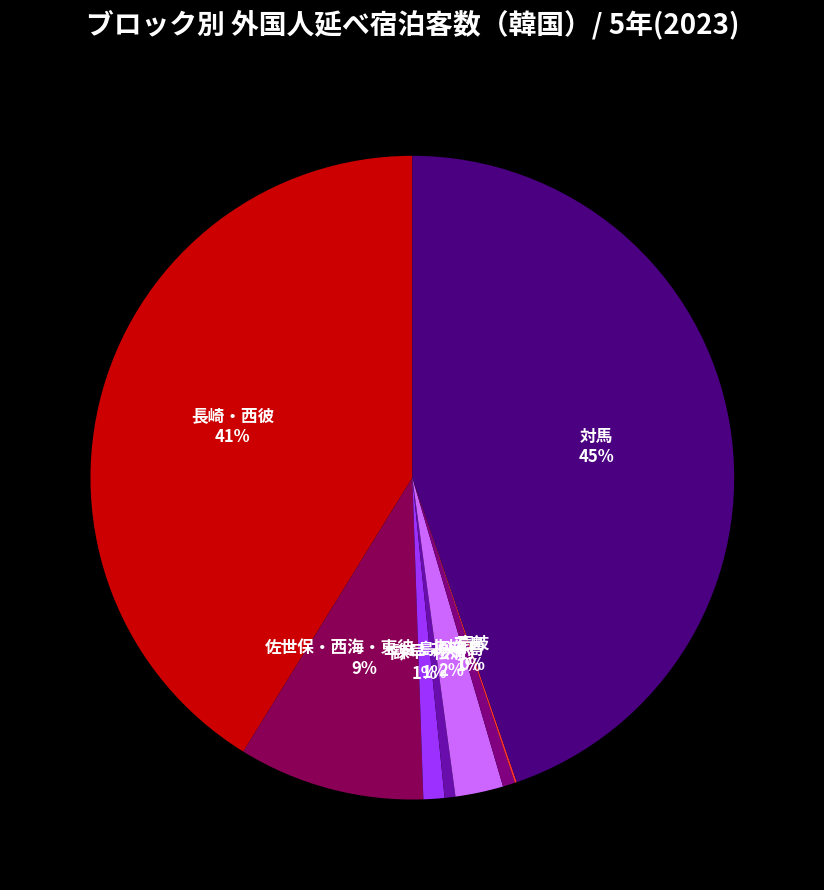

To the nearest percent, what is the difference between the 諫早・大村 and 対馬 slice percentages?

44%